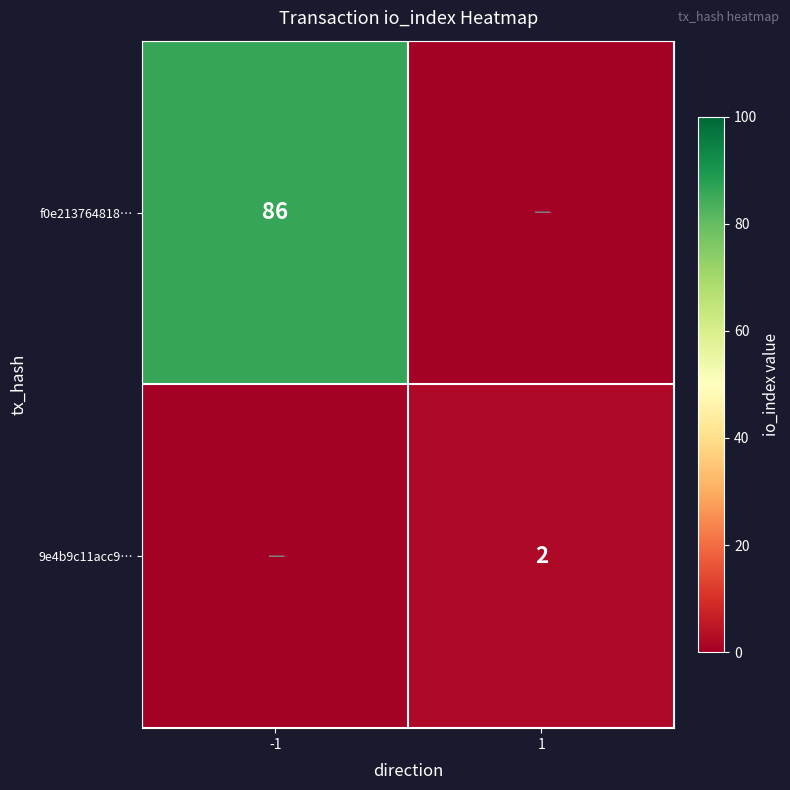

The value of f0e213764818… at -1 is 35. True or false?

False